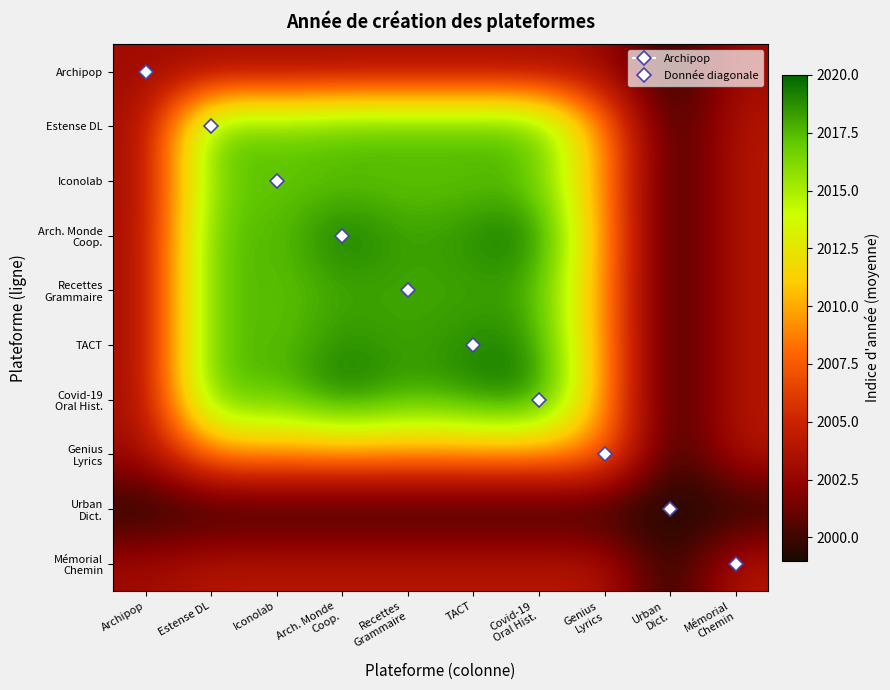

What is the maximum value shown in the chart?

2020